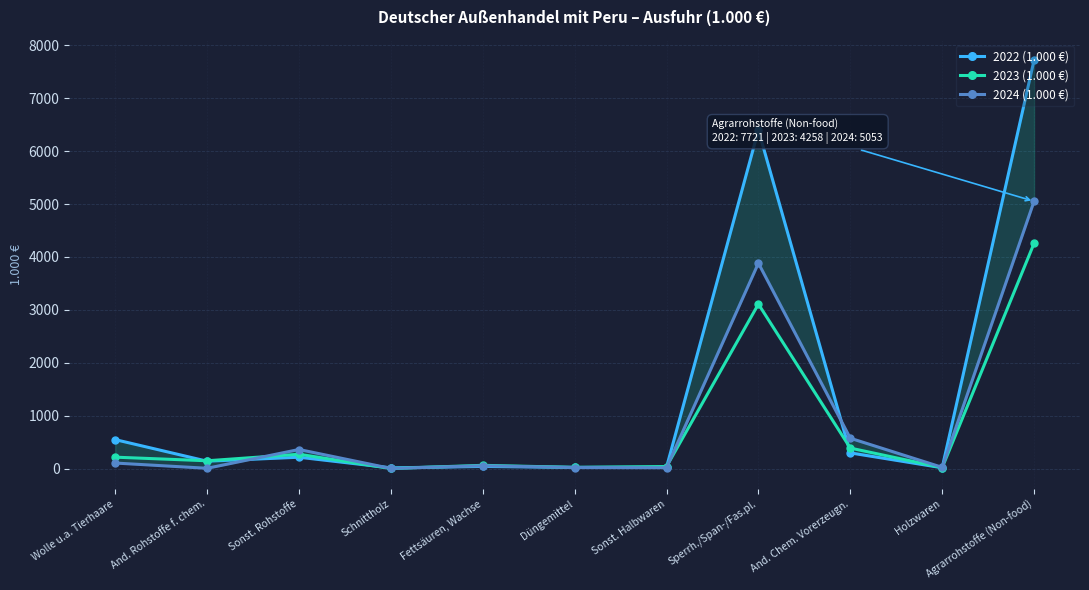

Count the number of data series in this chart.

3